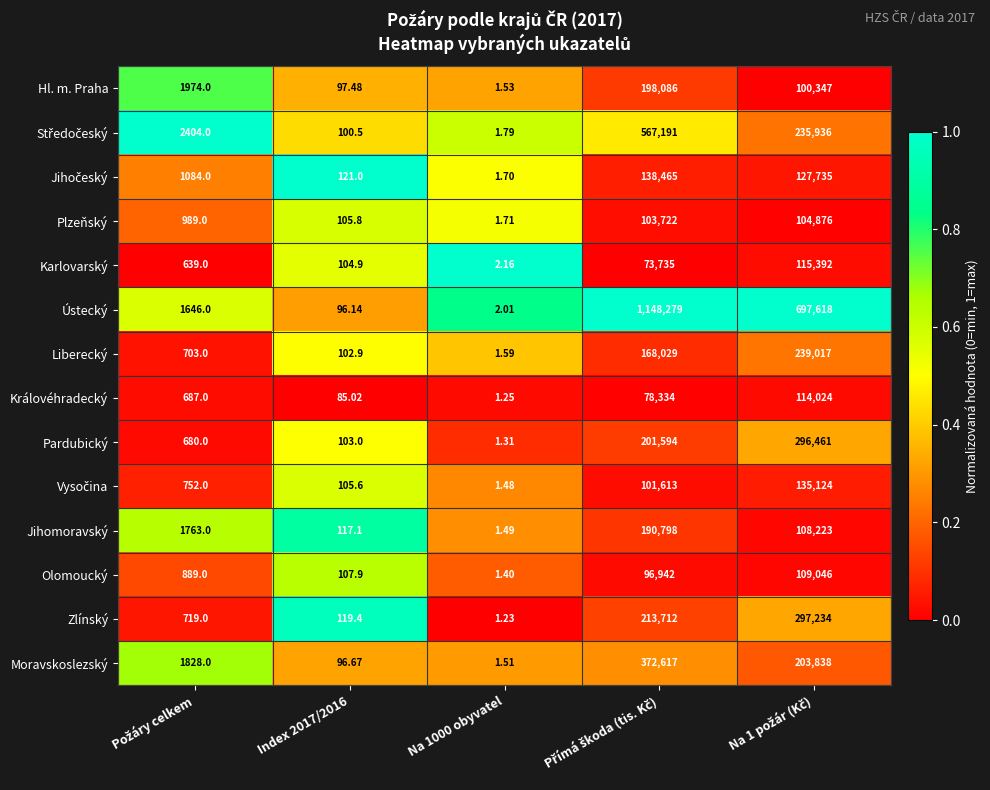

Which series has the widest spread of values?

Ústecký